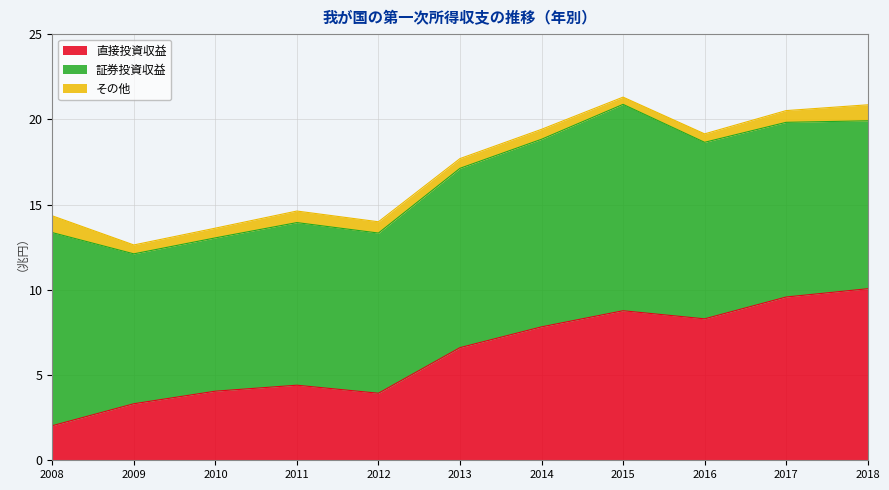

What is the difference between the 証券投資収益 values at 2016 and 2013?

0.2